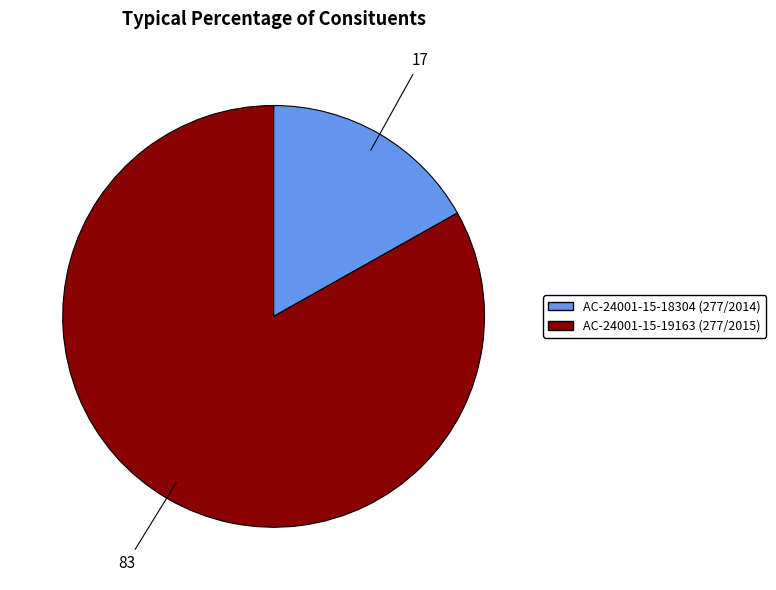

Which has a higher value, AC-24001-15-19163 (277/2015) or AC-24001-15-18304 (277/2014)?

AC-24001-15-19163 (277/2015)